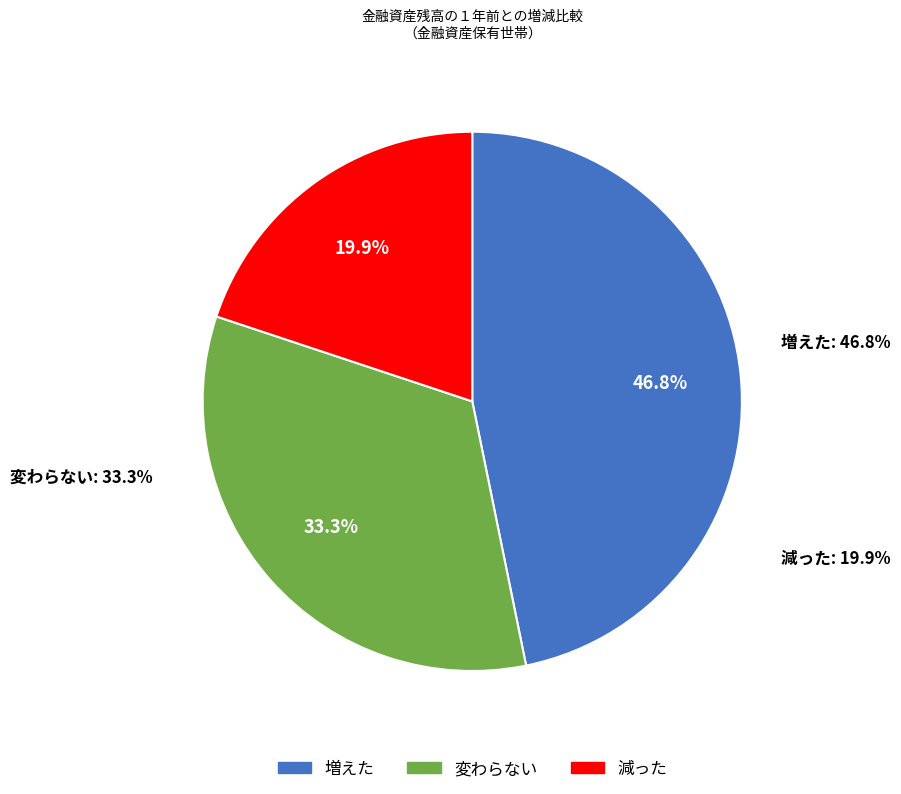

What is the change in value from 変わらない to 減った?

-13.4